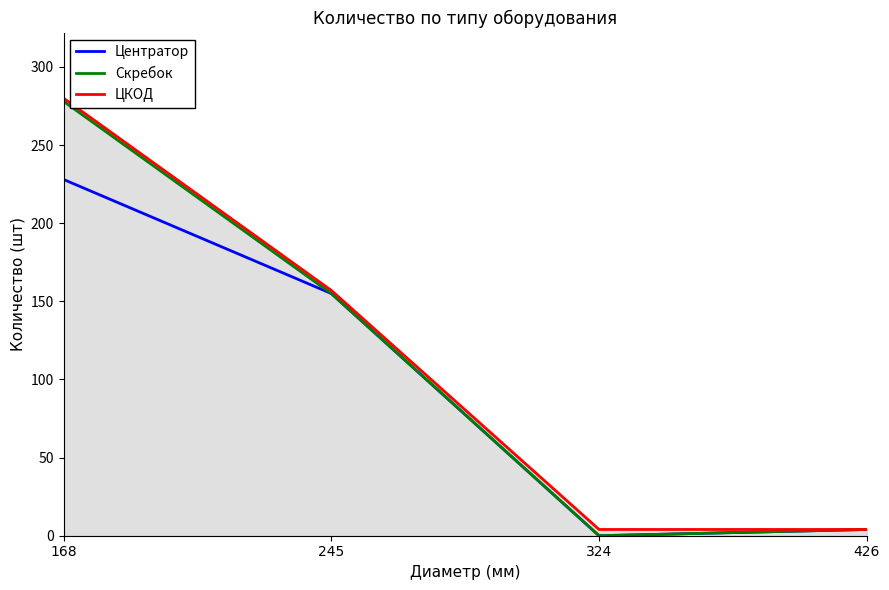

At which category is the sum across all series the highest?

168